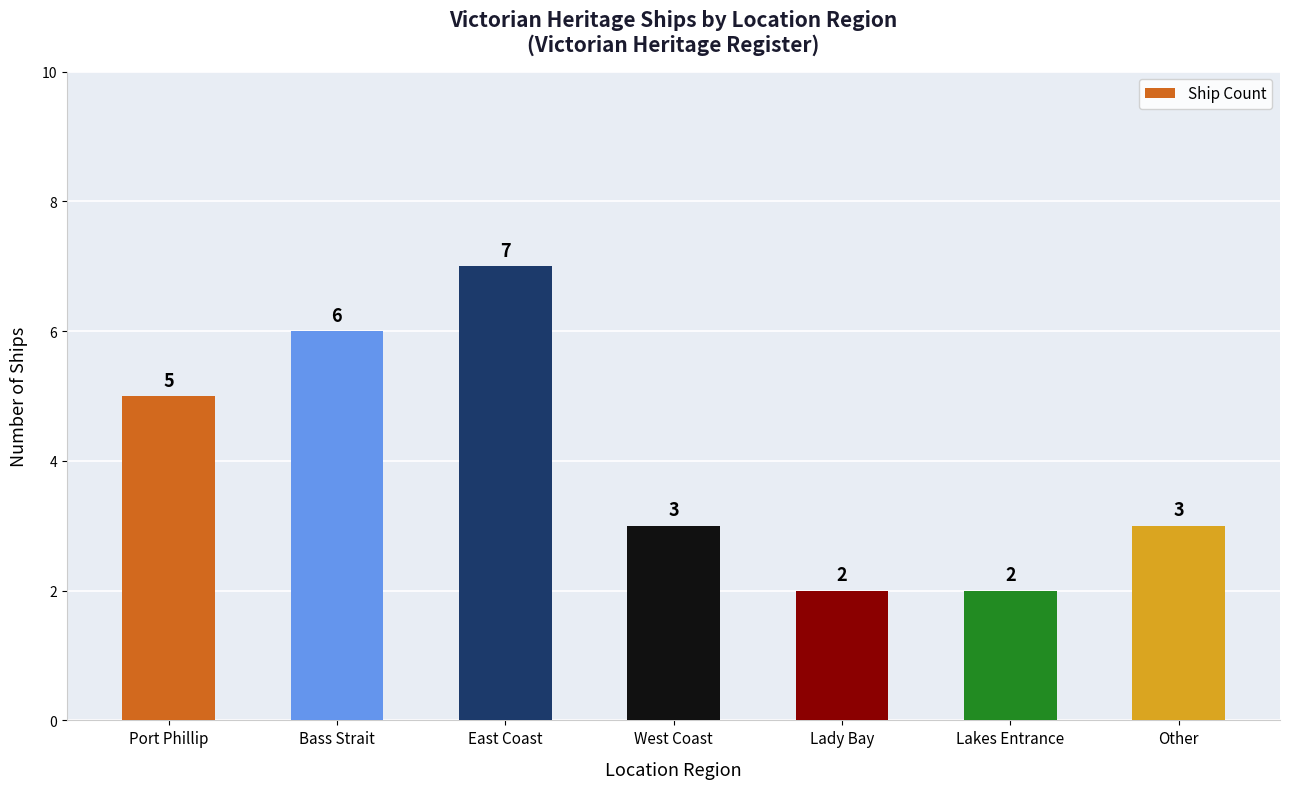

Approximately how many times larger is the value at East Coast compared to Lakes Entrance?

3.5